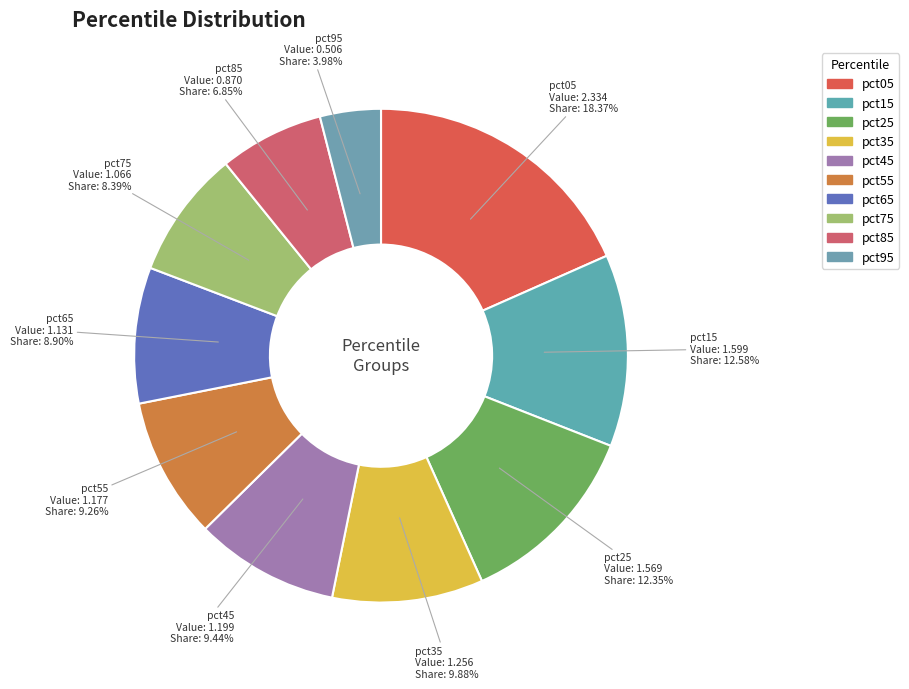

How many slices are in this pie chart?

10